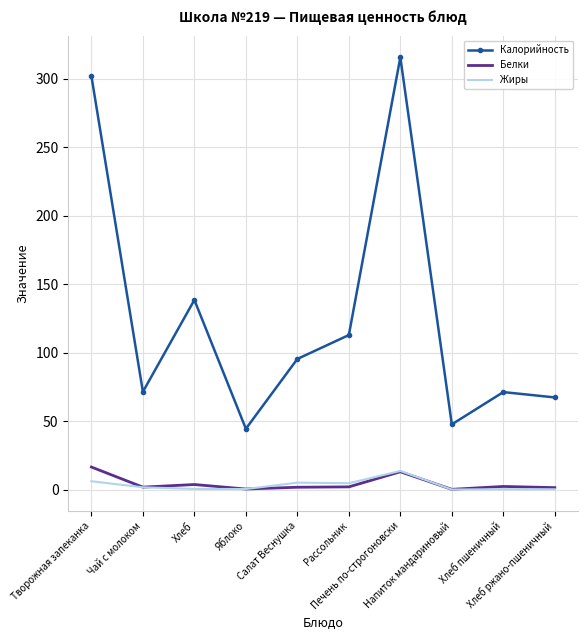

True or false: Жиры and Калорийность cross at least once.

False